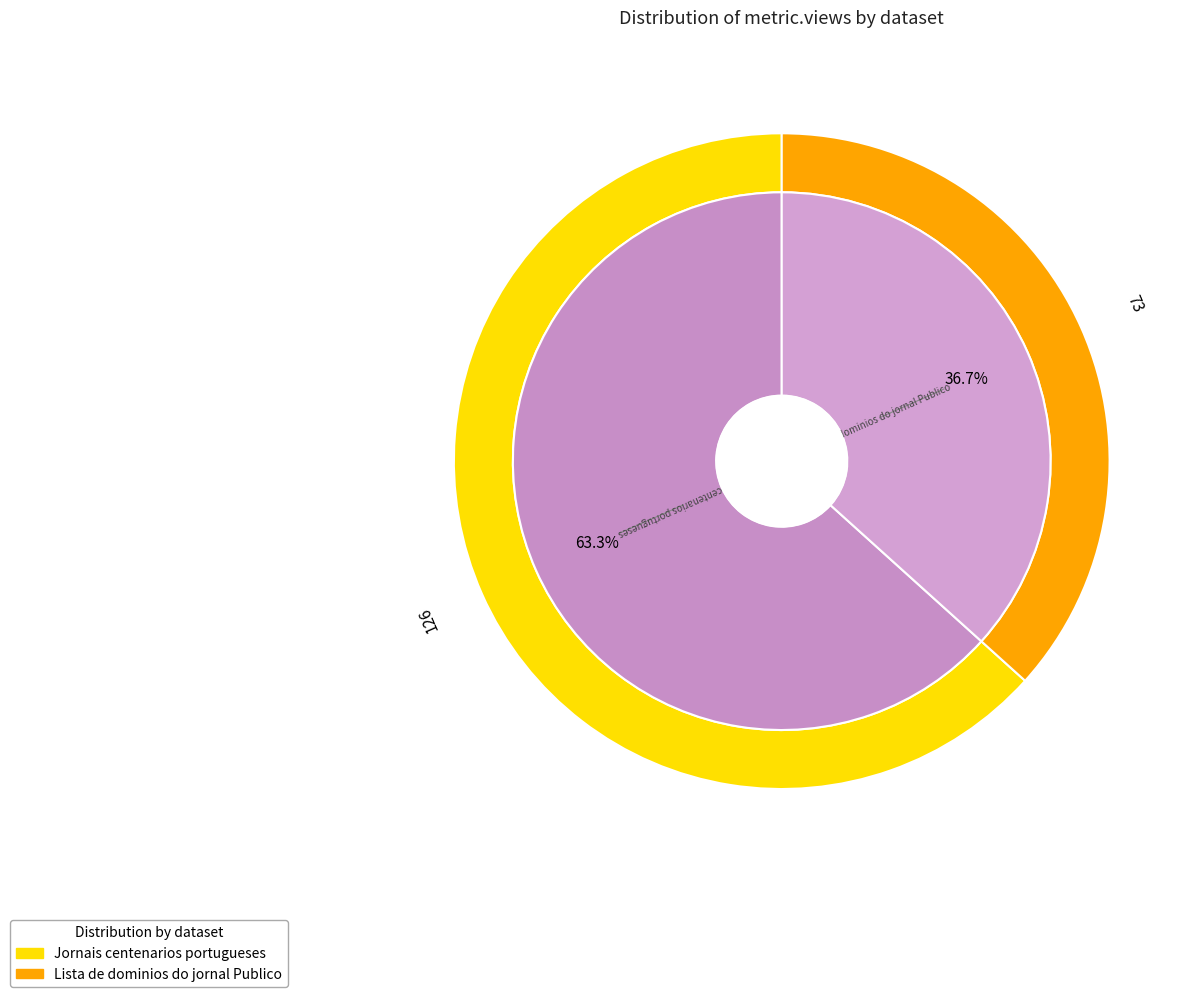

What is the total percentage of Jornais centenarios portugueses and Lista de dominios do jornal Publico?

100.0%